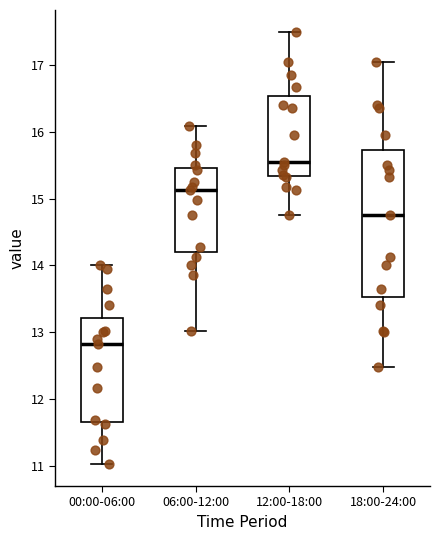

Comparing the boxes themselves (not the whiskers), which one is the tallest?

18:00-24:00